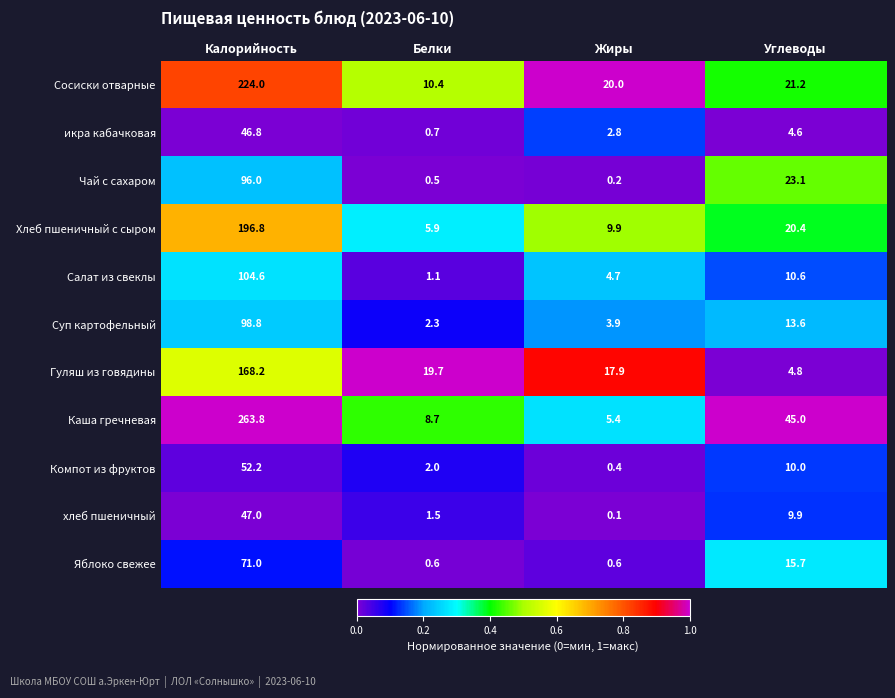

Is it true that Сосиски отварные equals 20.0 at Жиры?

True